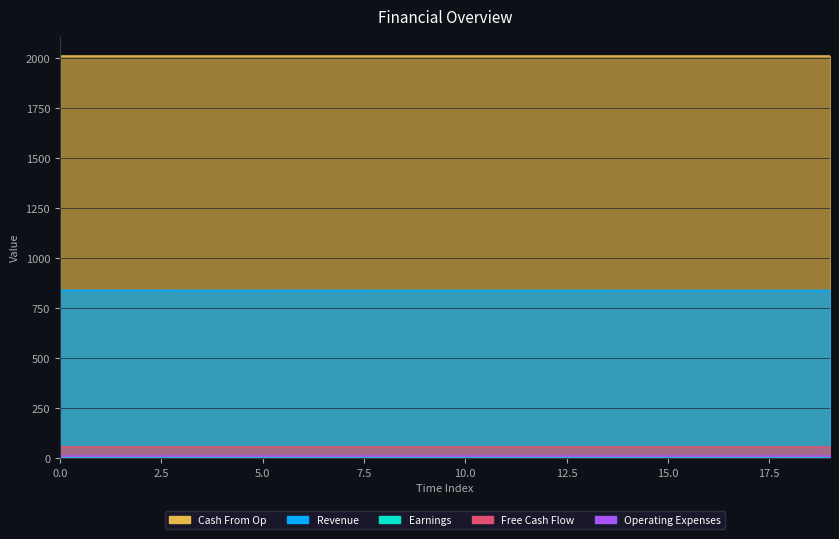

True or false: Cash From Op and Free Cash Flow cross at least once.

False